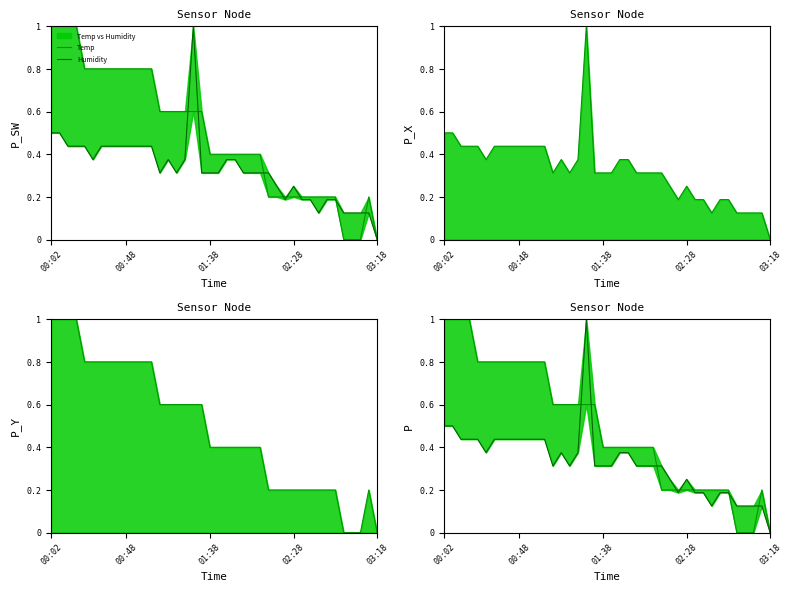

True or false: Min_cycle and Humidity intersect in this chart.

False